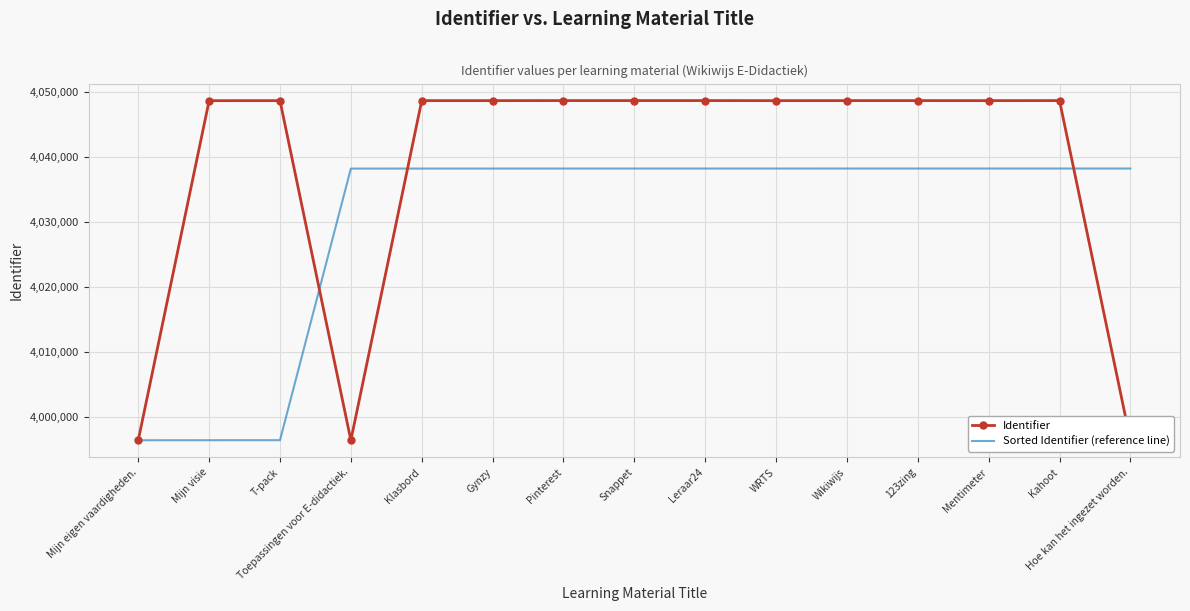

Read the Identifier value at Klasbord.

4048726.0